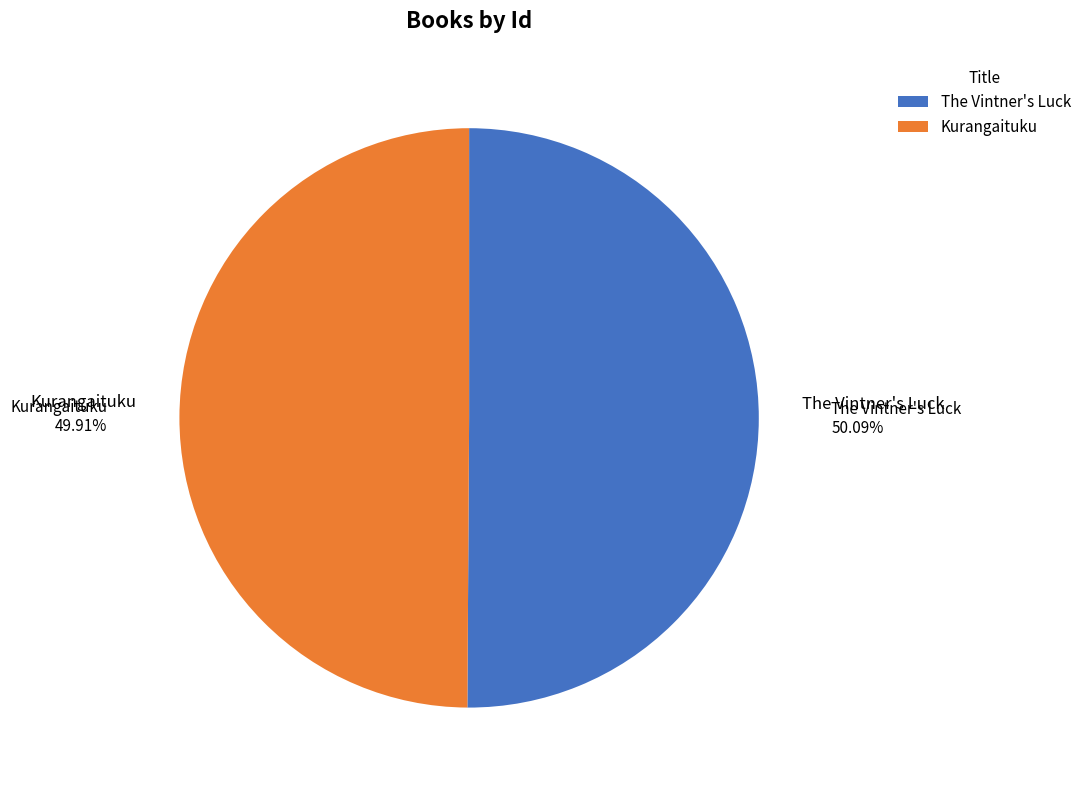

Is it true that The Vintner's Luck is 43% of the pie?

False